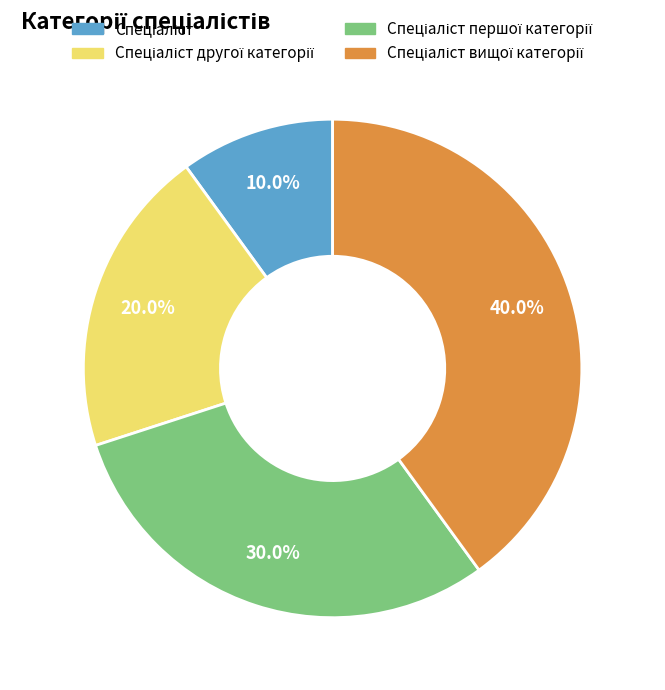

Is there a majority slice in this chart?

No